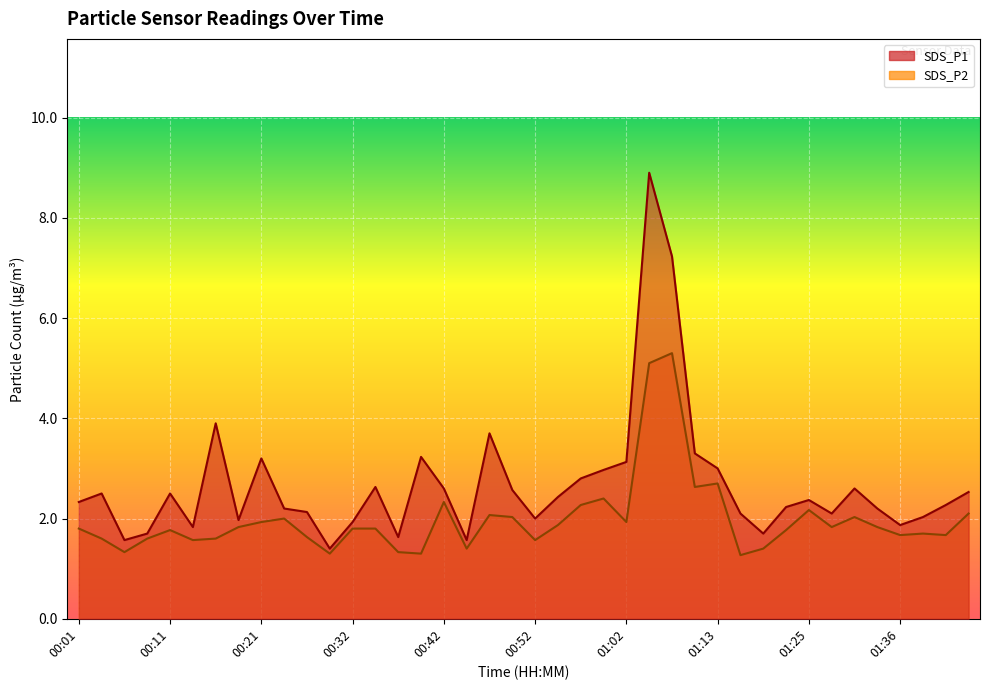

The value of SDS_P1 at 01:19 is 2.5. True or false?

False